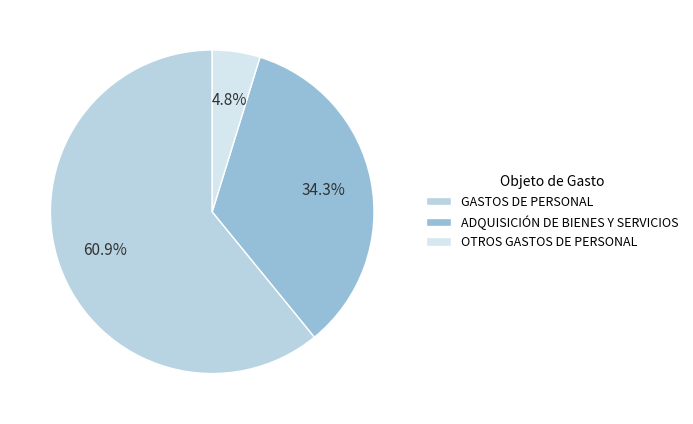

How many segments does this pie chart have?

3